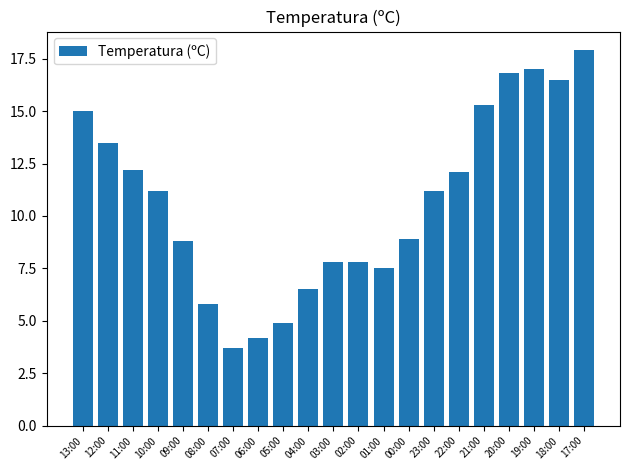

What position from the right is 05:00?

13